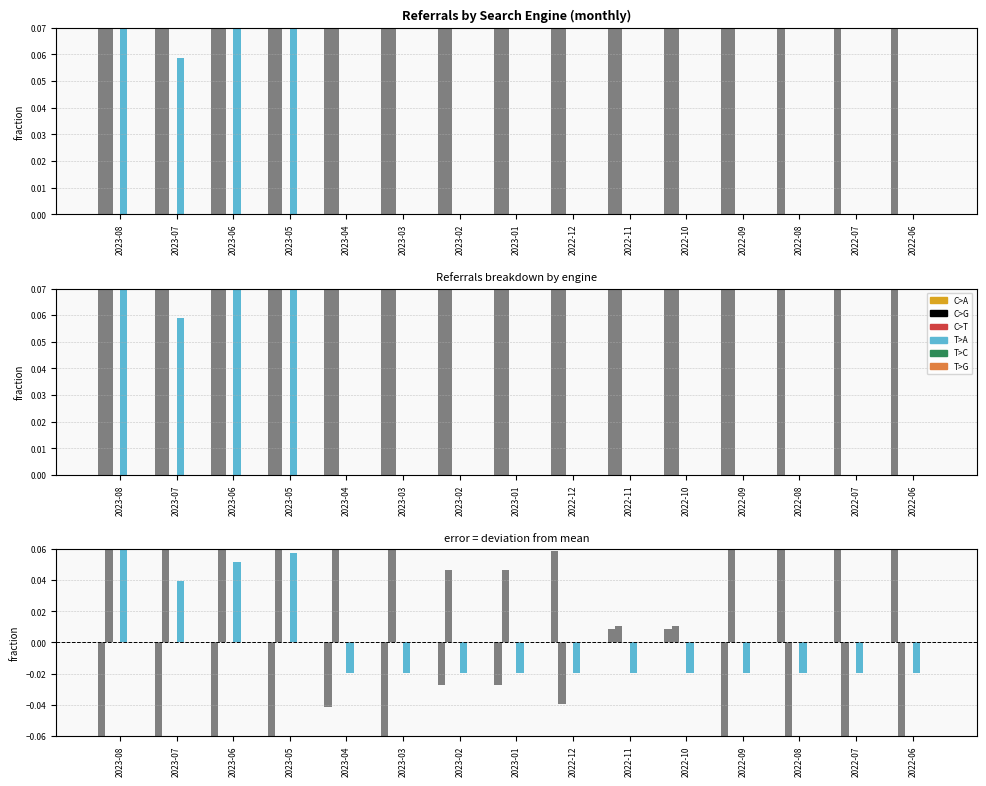

Which category has the highest value in the Google series?

2022-08